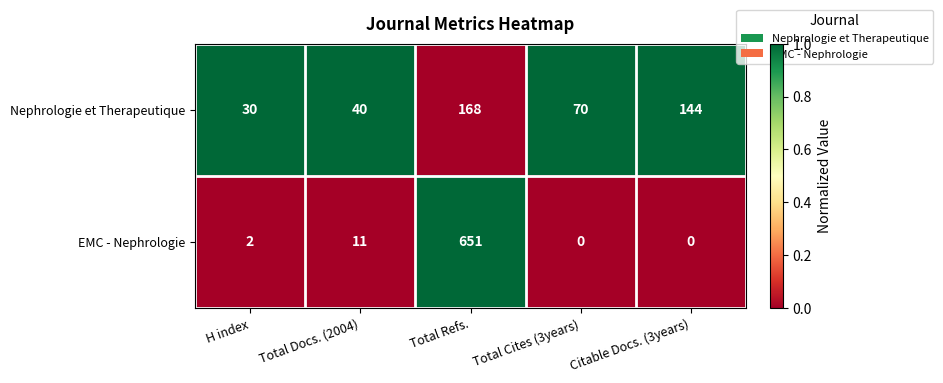

True or false: Nephrologie et Therapeutique has a value of 30 at H index.

True